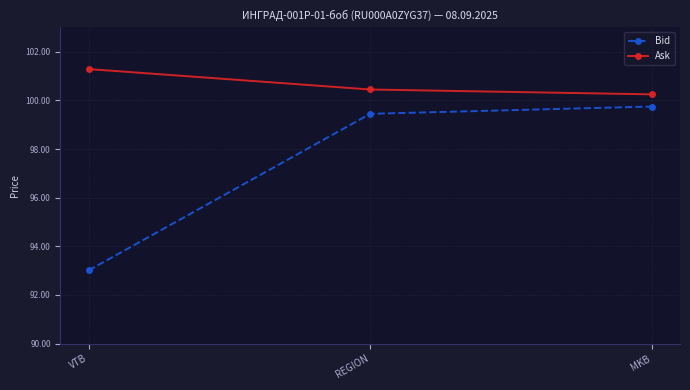

What is the label of the 1st point from the right?

MKB